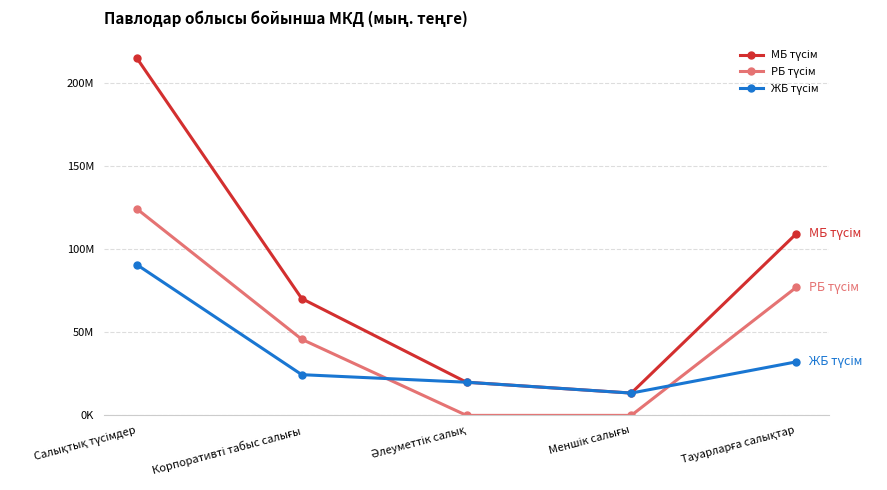

True or false: МБ түсім and ЖБ түсім cross at least once.

False